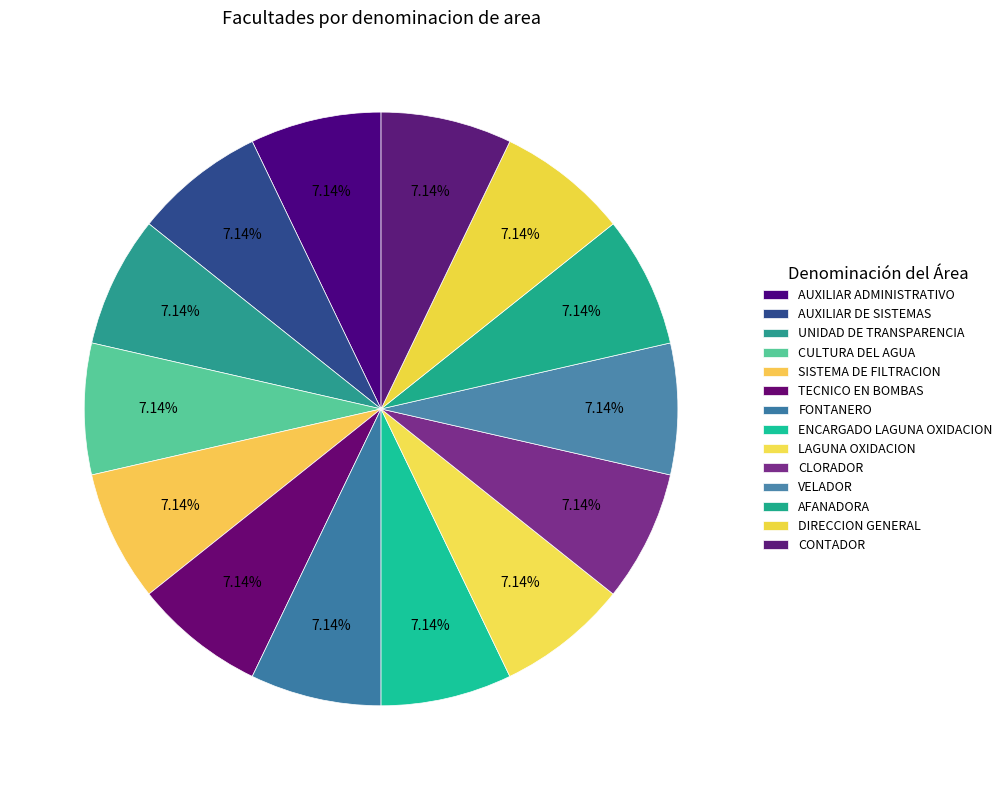

Count the number of slices in the pie.

14